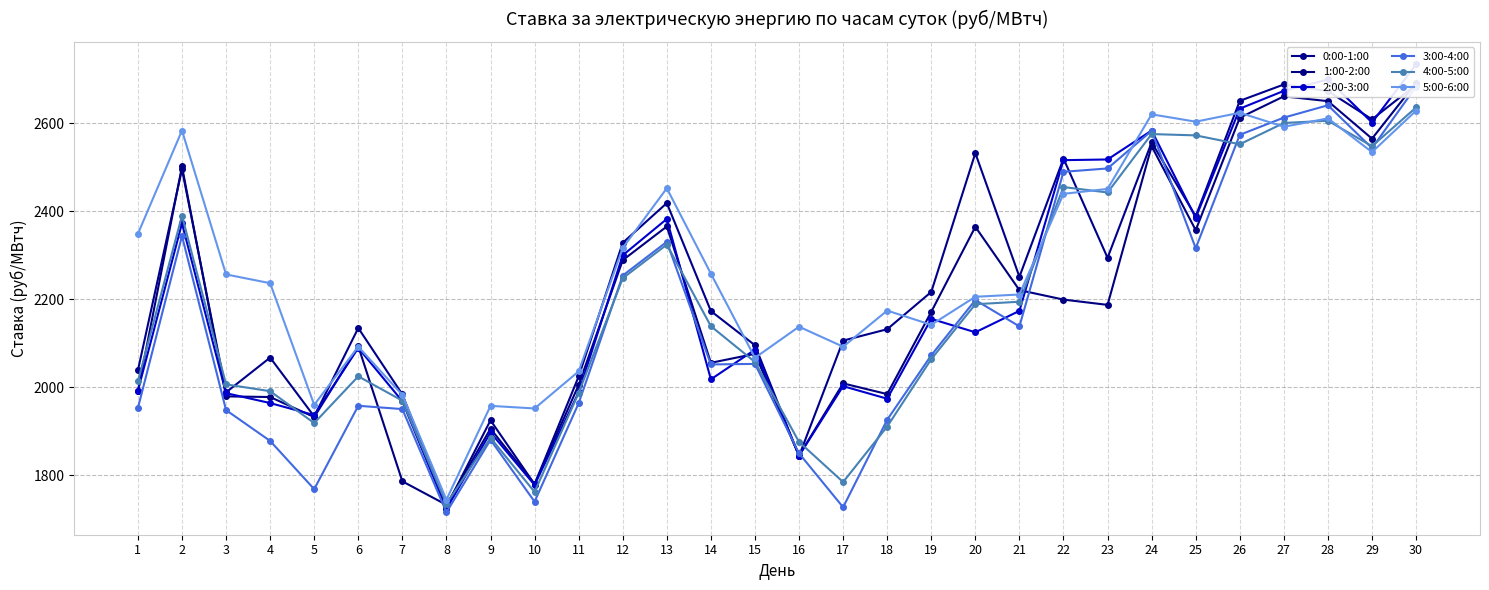

What is the value of the 3:00-4:00 point at the 26th from the left?

2574.1